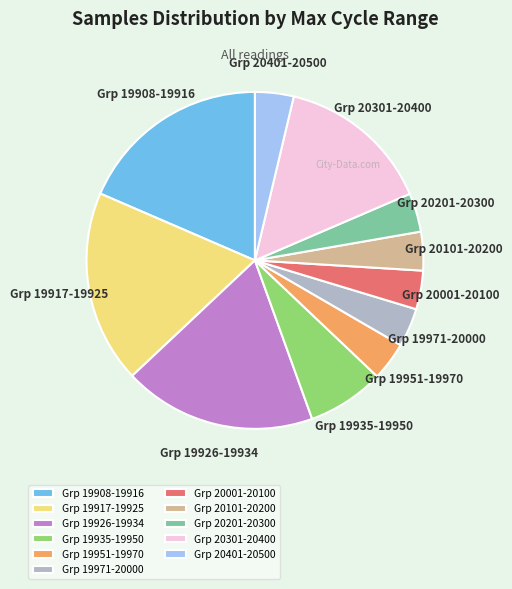

Is it true that Grp 19917-19925 is 9% of the pie?

False